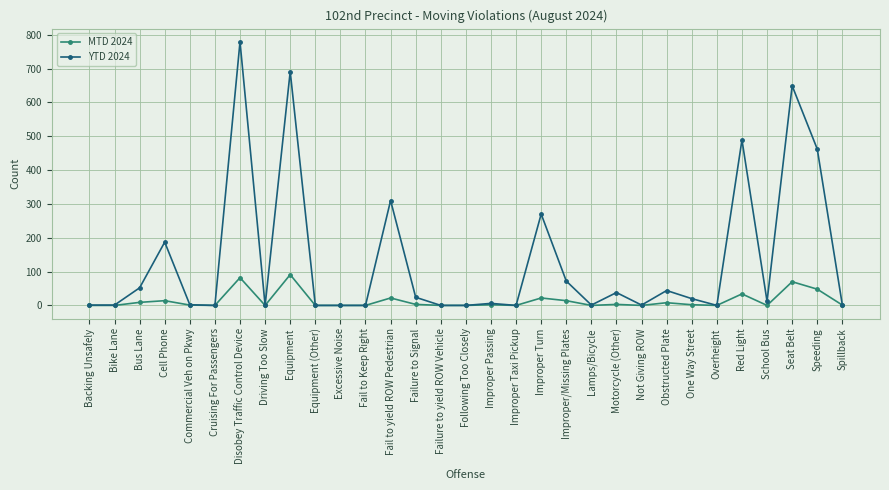

How many lines are shown in the chart?

2